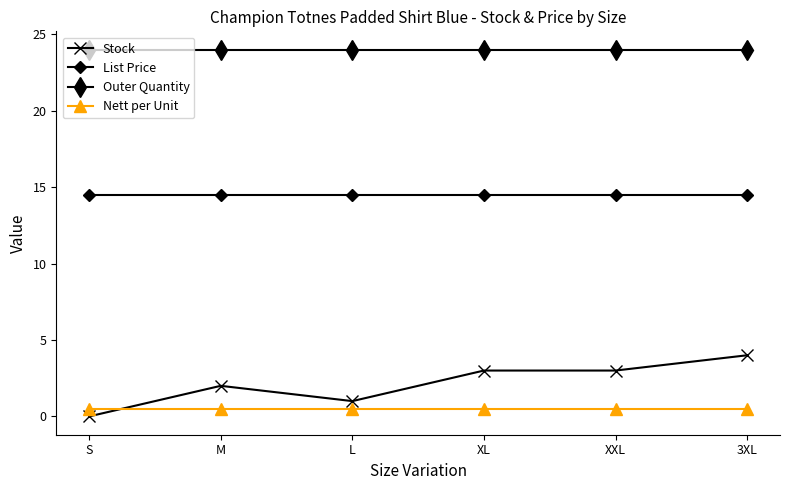

What value does the List Price series have at 3XL?

14.5